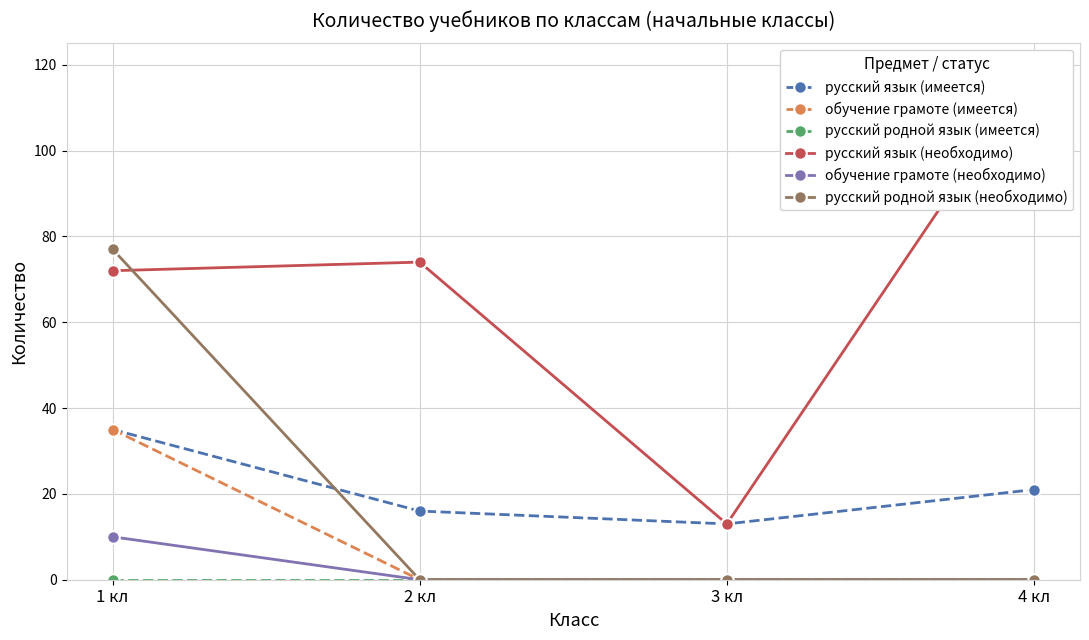

Reading left to right, list all the values displayed in this chart.

русский язык (имеется): 35	16	13	21
обучение грамоте (имеется): 35	0	0	0
русский родной язык (имеется): 0	0	0	0
русский язык (необходимо): 72	74	13	119
обучение грамоте (необходимо): 10	0	0	0
русский родной язык (необходимо): 77	0	0	0